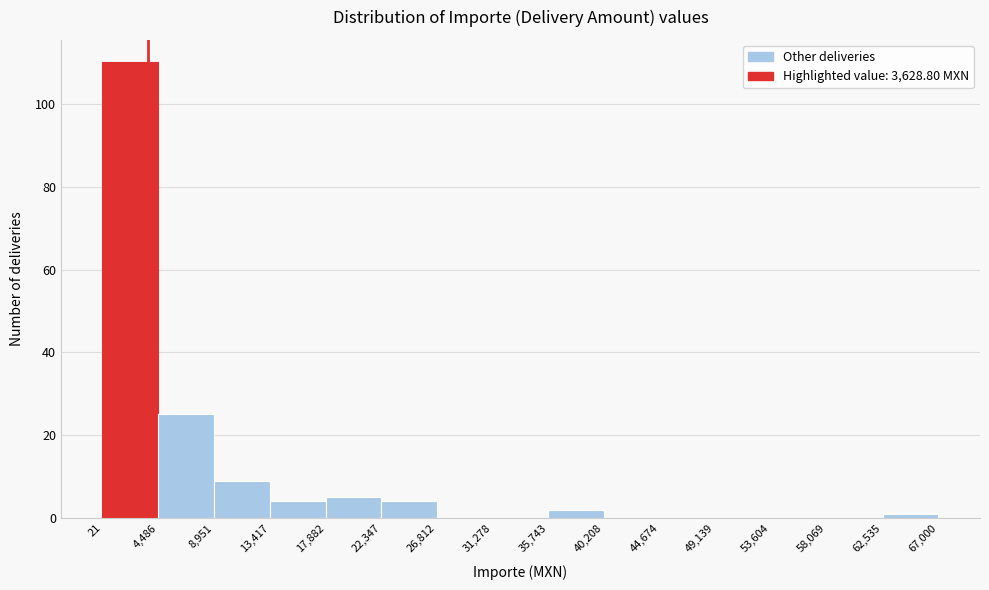

What is the height of the bar covering 17,882 to 22,347 on the x-axis? The values are not printed on the chart, so give them approximately, as read against the axis.

6